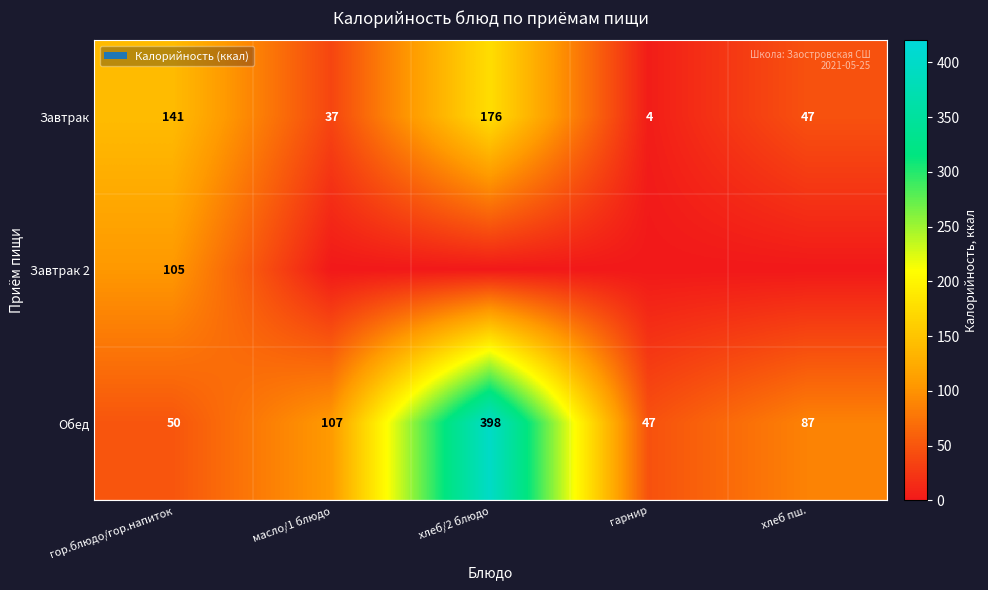

True or false: Завтрак has a value of 70.6 at хлеб пш..

False